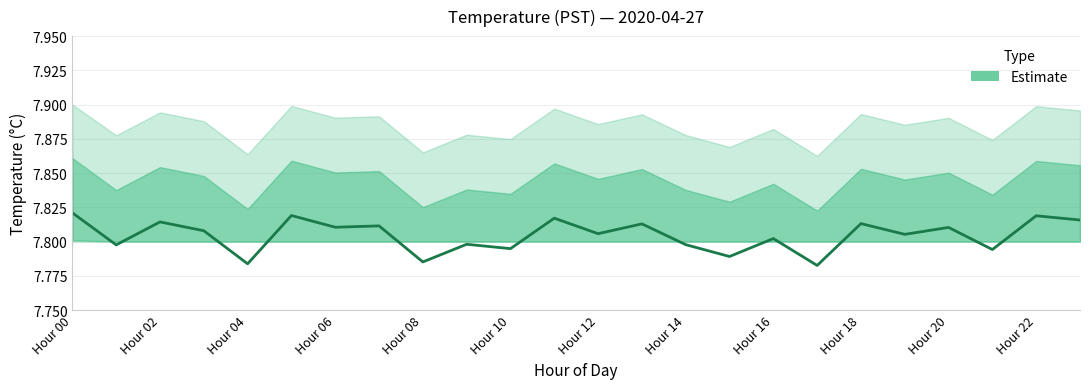

Which category has the lowest value across all series?

17